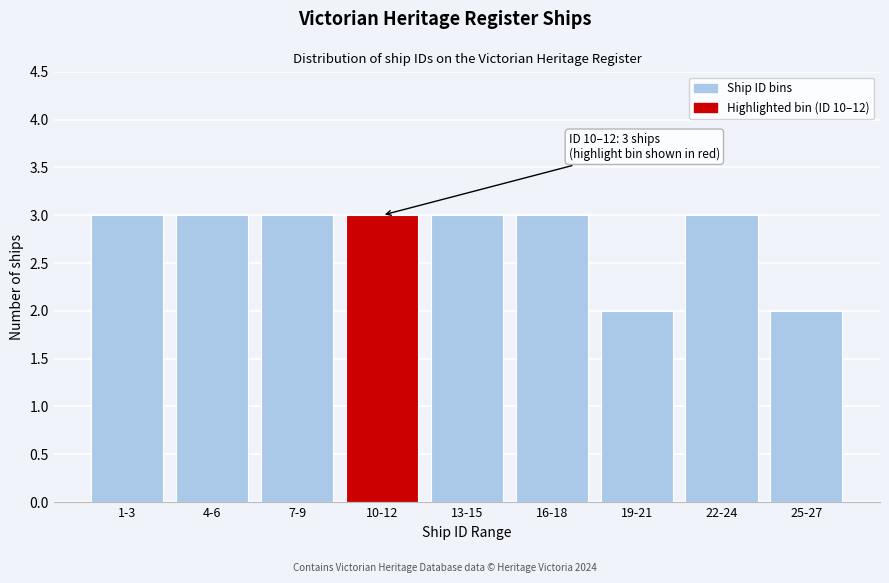

Reading left to right, what are all the values shown in this chart?

1-3=3	4-6=3	7-9=3	10-12=3	13-15=3	16-18=3	19-21=2	22-24=3	25-27=2